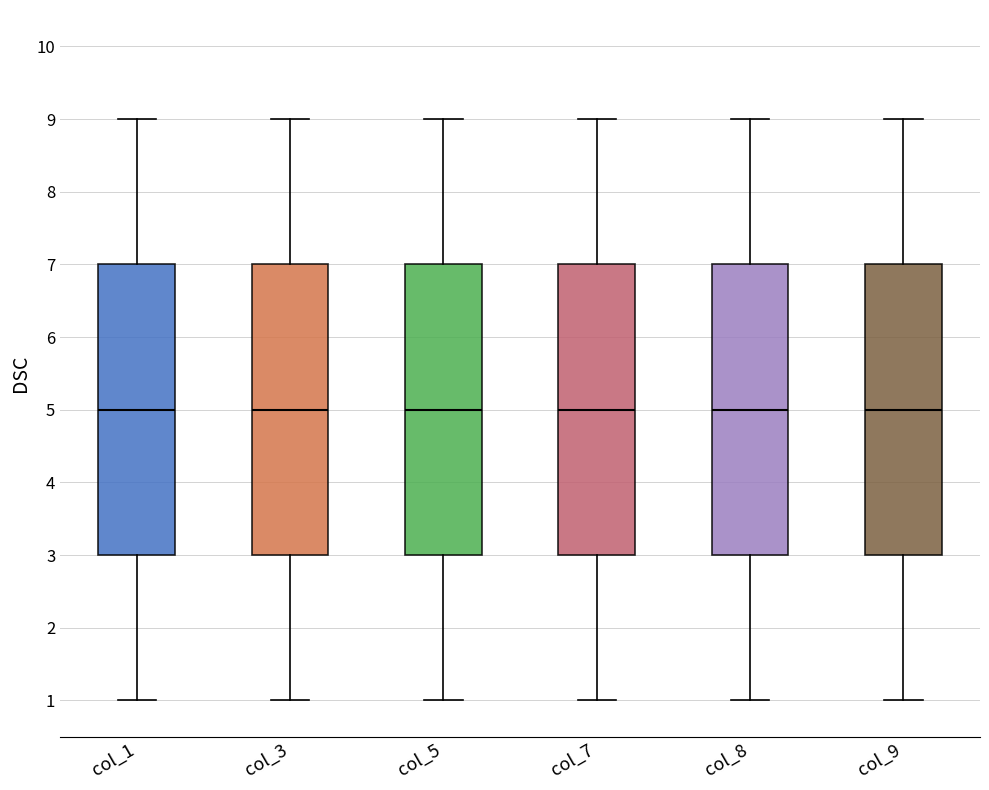

Reading left to right, read every box against the y-axis: the position of its median line, the range the box covers, and the ends of its whiskers. The values are not printed on the chart, so give them approximately, as read against the axis.

col_1: median 5, box 3 to 7, whiskers 1 to 9
col_3: median 5, box 3 to 7, whiskers 1 to 9
col_5: median 5, box 3 to 7, whiskers 1 to 9
col_7: median 5, box 3 to 7, whiskers 1 to 9
col_8: median 5, box 3 to 7, whiskers 1 to 9
col_9: median 5, box 3 to 7, whiskers 1 to 9